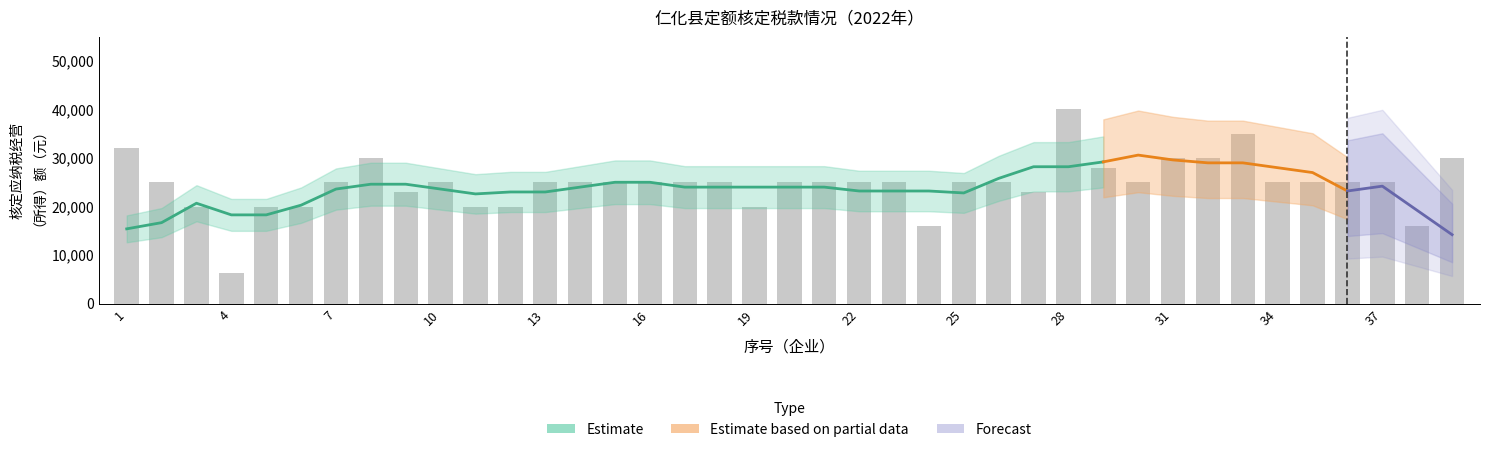

What is the approximate value at 32?

30000